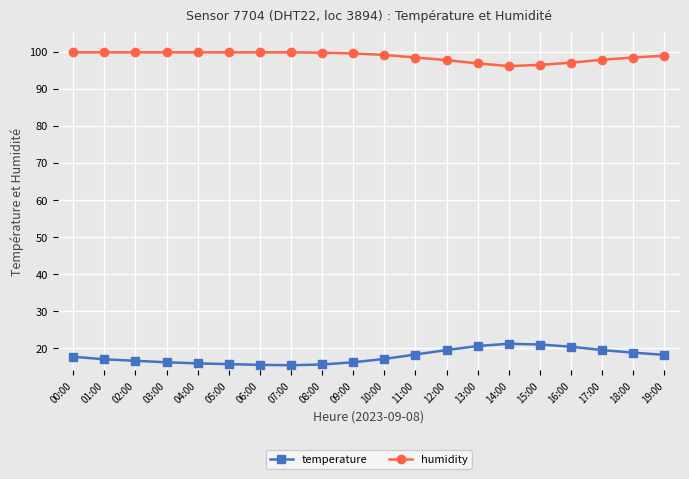

Which series has the largest total across all categories?

humidity